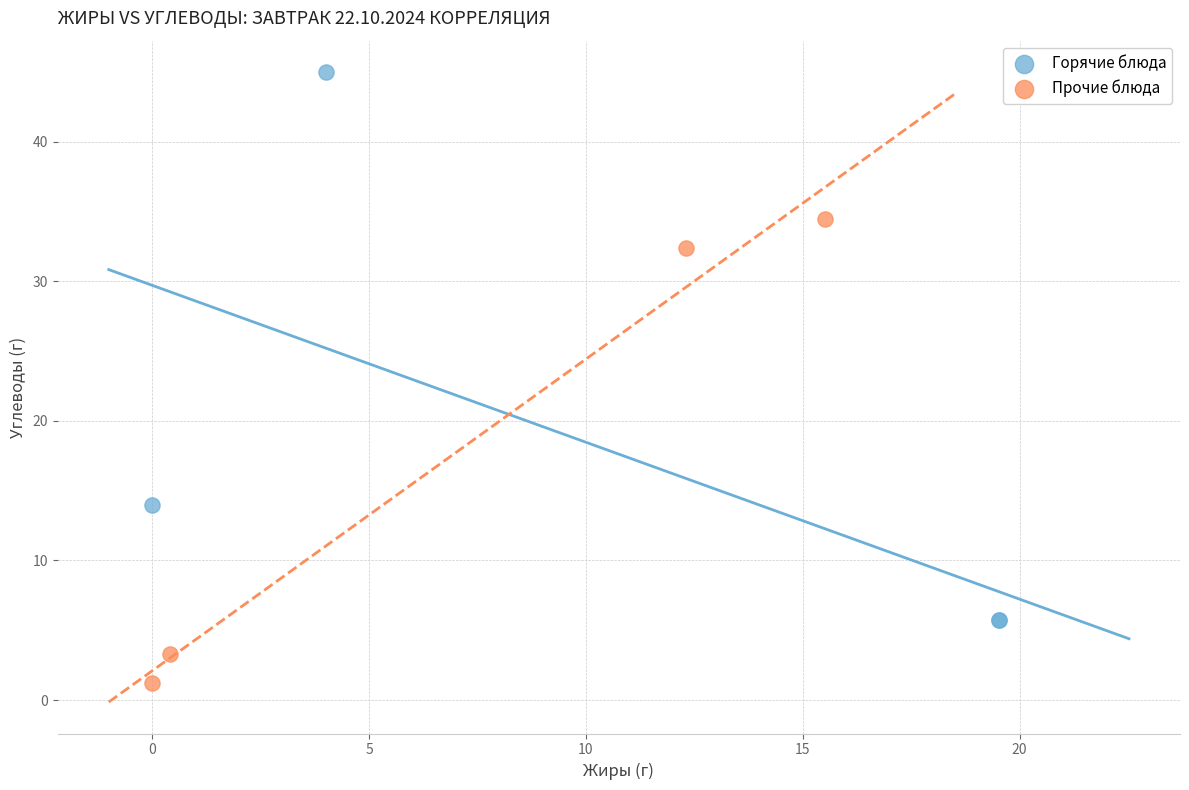

Which series reaches the maximum Y coordinate?

Горячие блюда